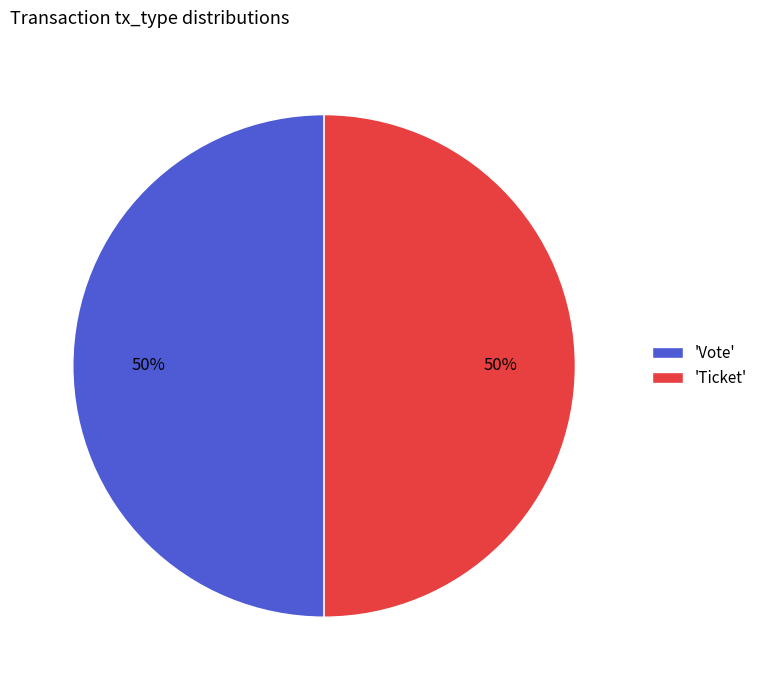

Is the sum of 'Ticket' and 'Vote' greater than half?

Yes